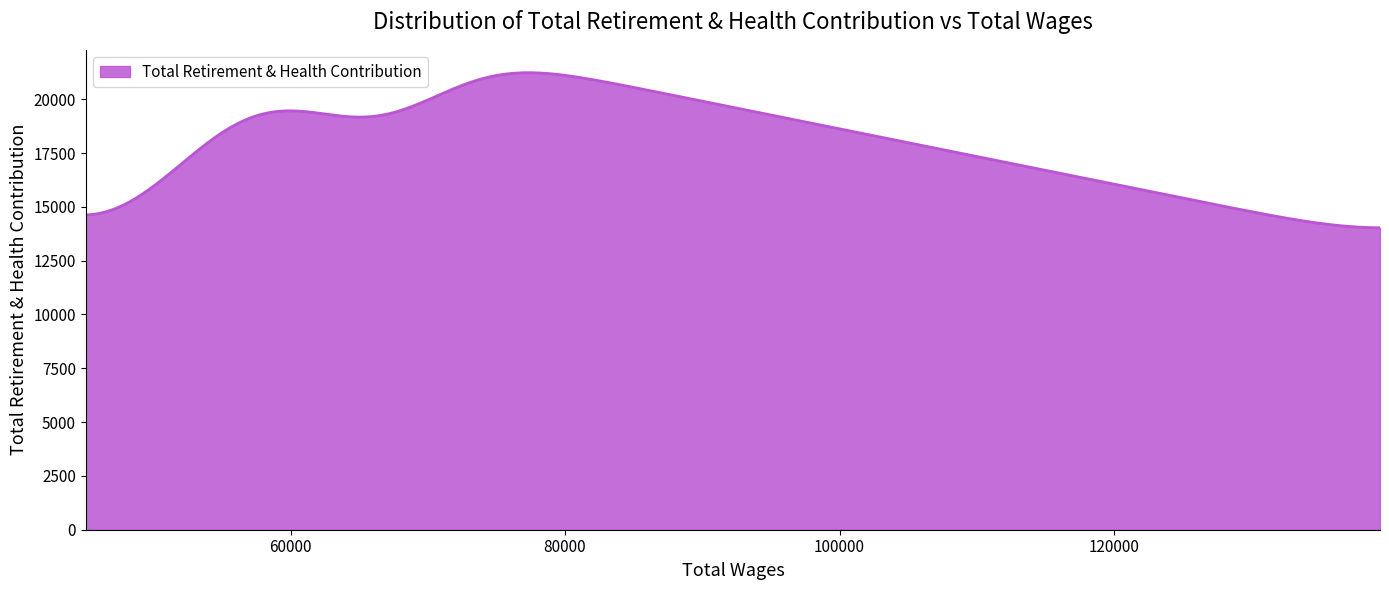

What is the difference between the maximum and minimum values?

7206.6